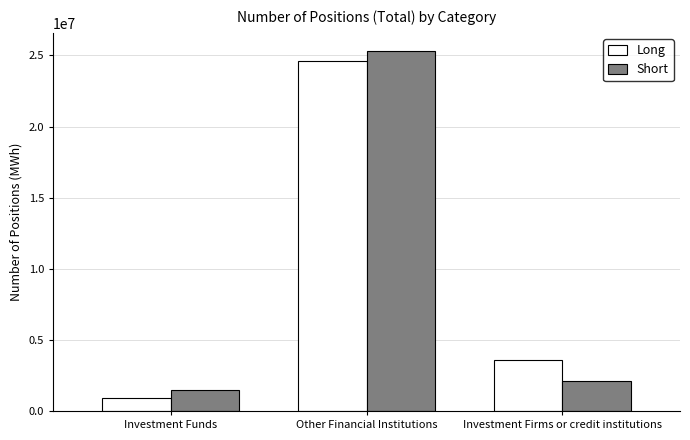

At Investment Funds, list the series in order from largest to smallest.

Short, Long